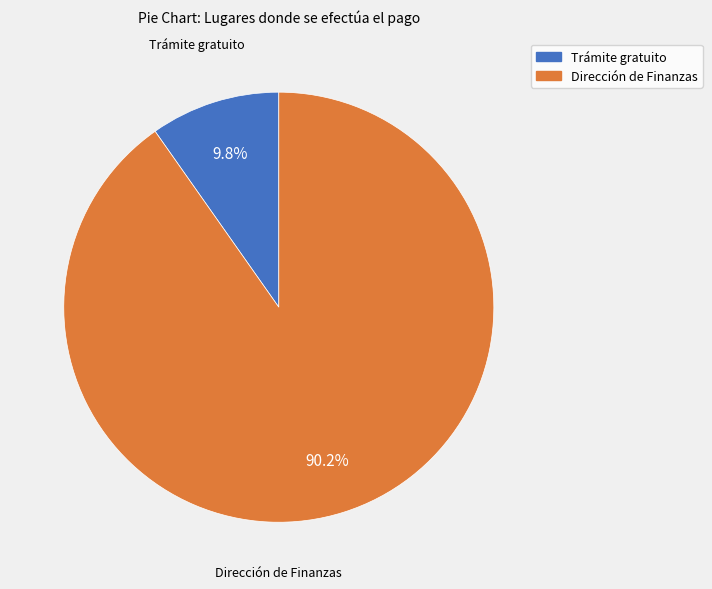

What percentage is the Trámite gratuito slice, to the nearest percent?

10%